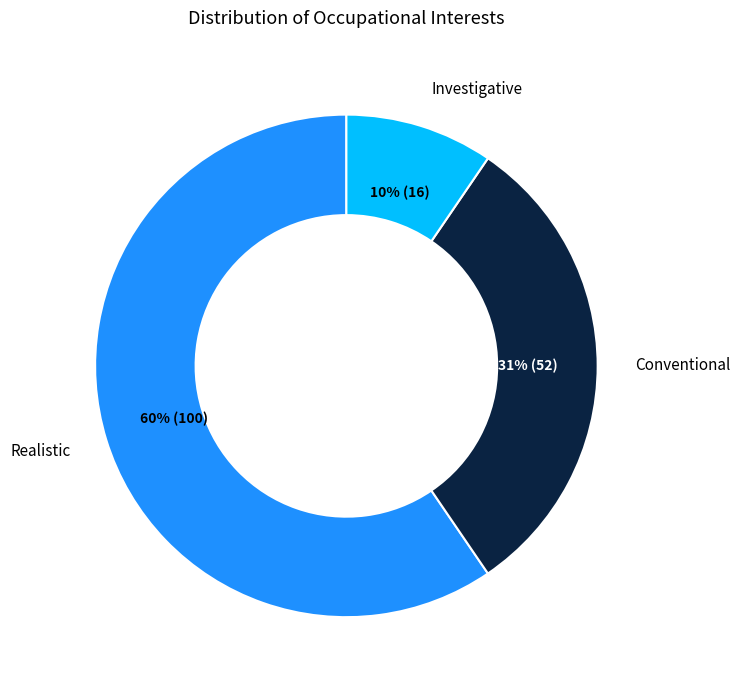

Is there any slice that represents more than half of the pie?

Yes